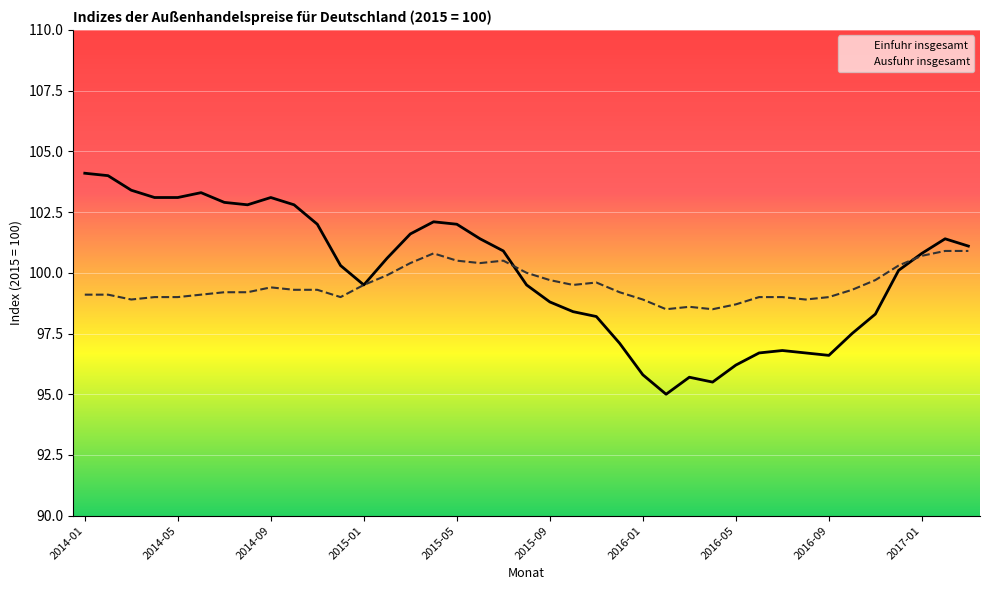

What is the maximum value for Ausfuhr insgesamt?

100.9